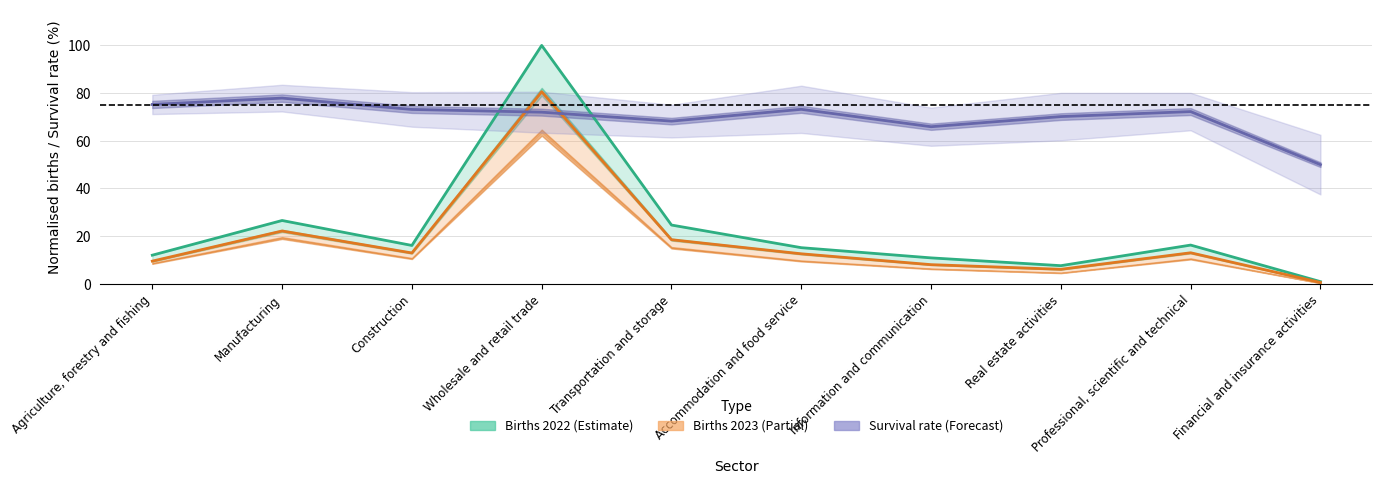

What is the sum of the Births 2022 (normalised) values at Agriculture, forestry and fishing and Accommodation and food service?

27.2